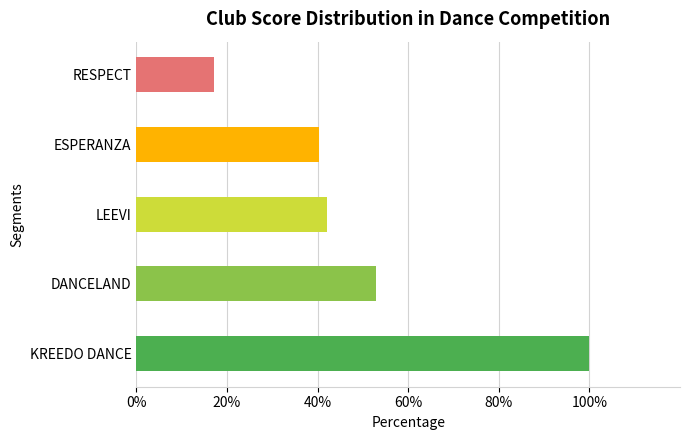

The chart shows a value of 22.9 at RESPECT. True or false?

False